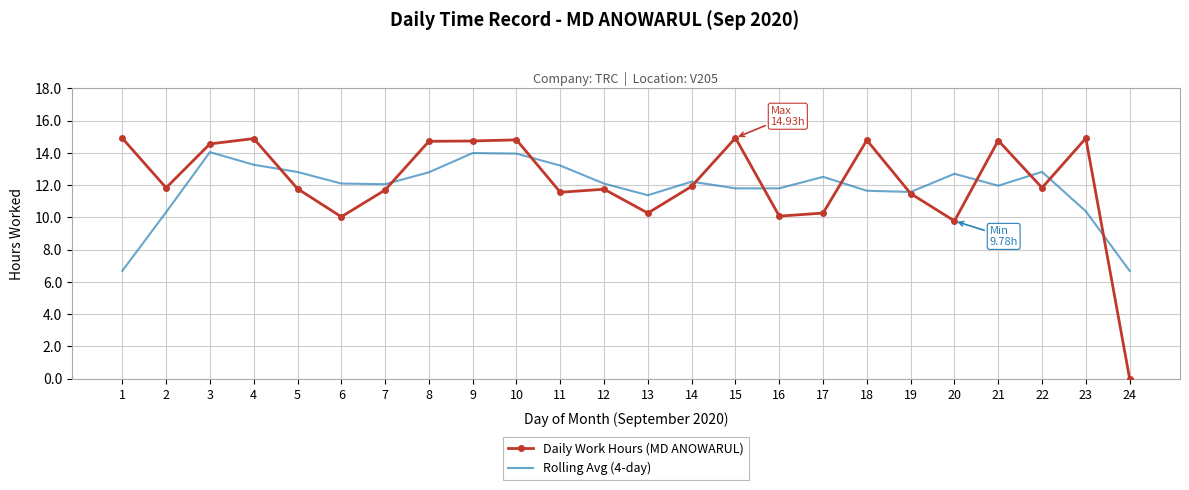

What is the total value across all series at 10?

28.8